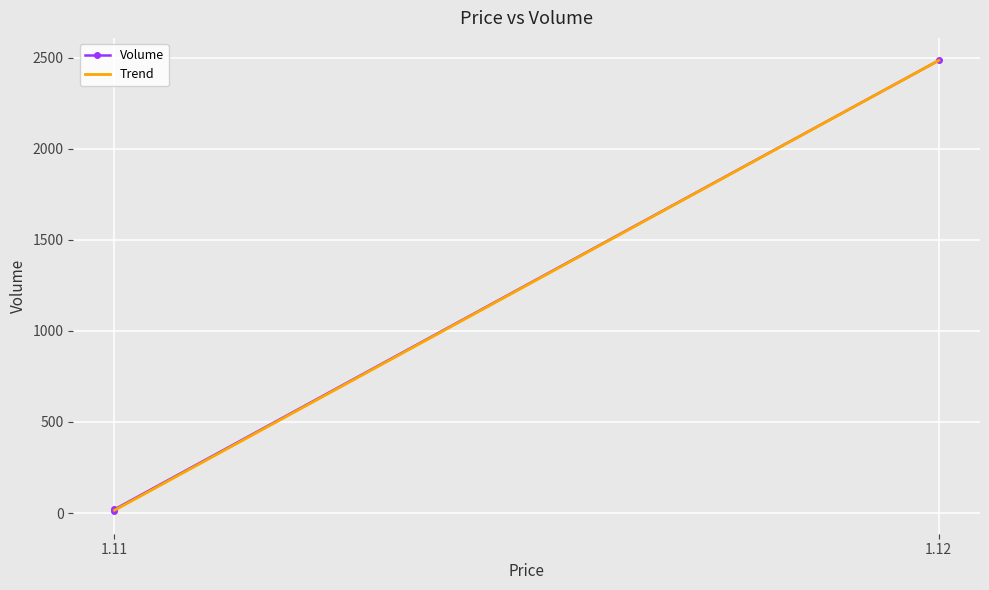

What is the sum of all values?

2515